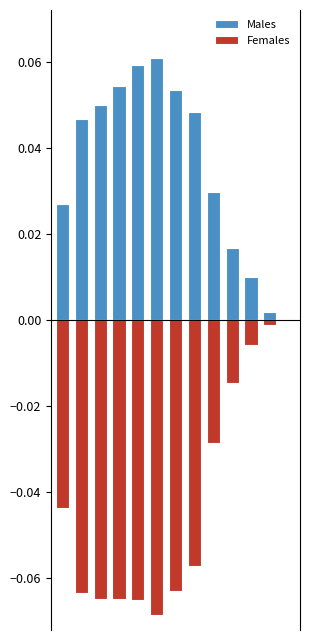

How many groups of bars are there?

12